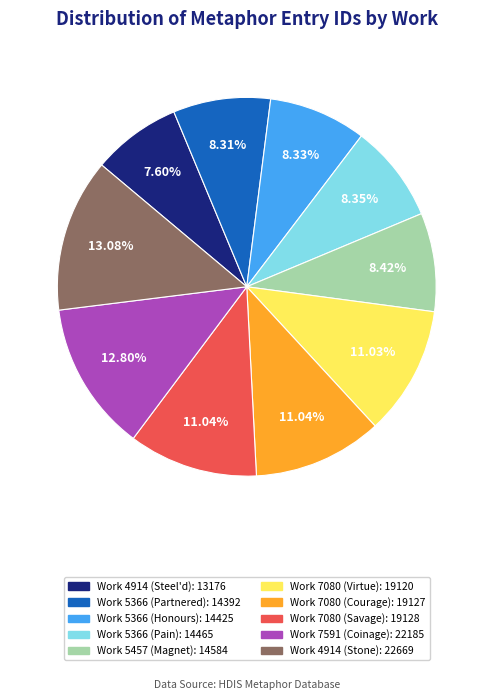

Between Work 7080 (Virtue) and Work 4914 (Steel'd), which is larger?

Work 7080 (Virtue)